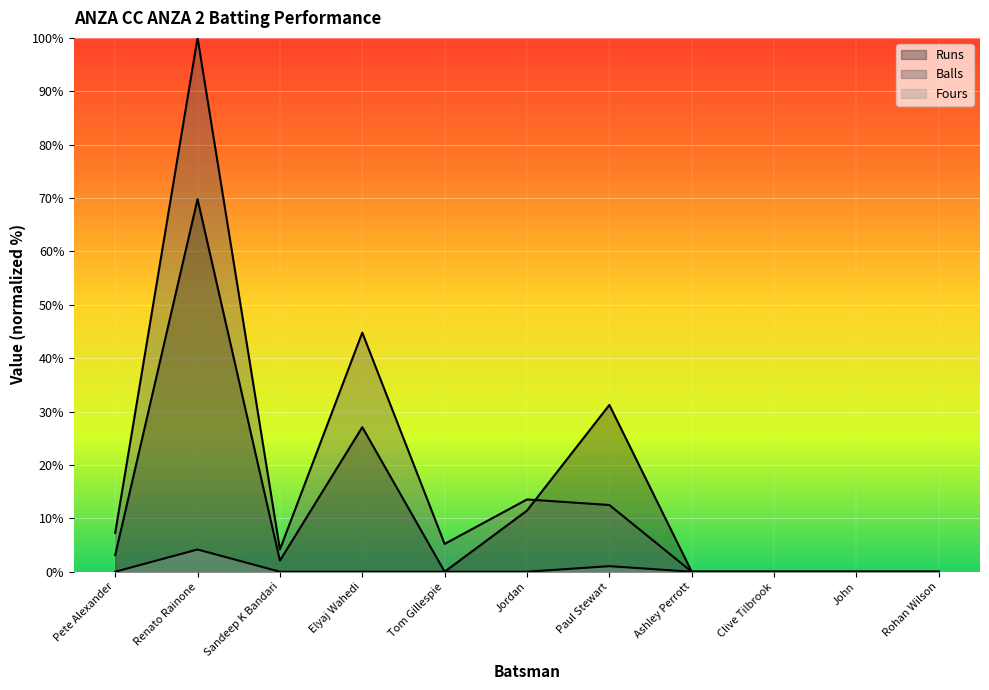

At how many categories does at least one series exceed 38?

2